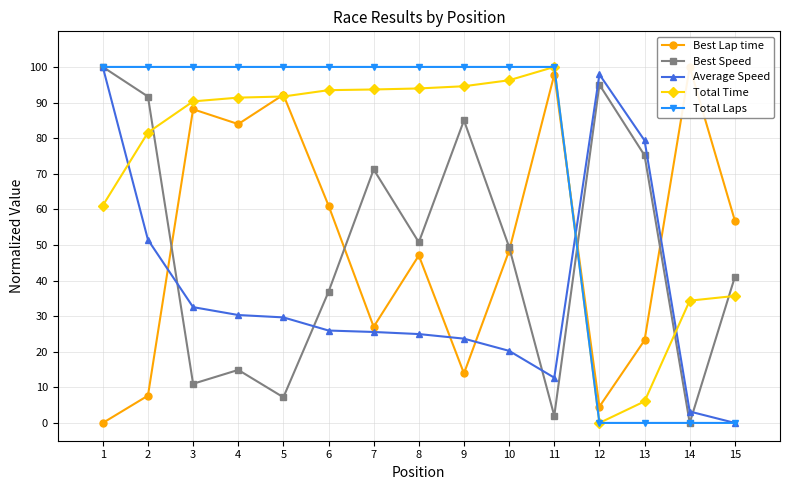

True or false: Average Speed has a value of 5.1 at 14.

False